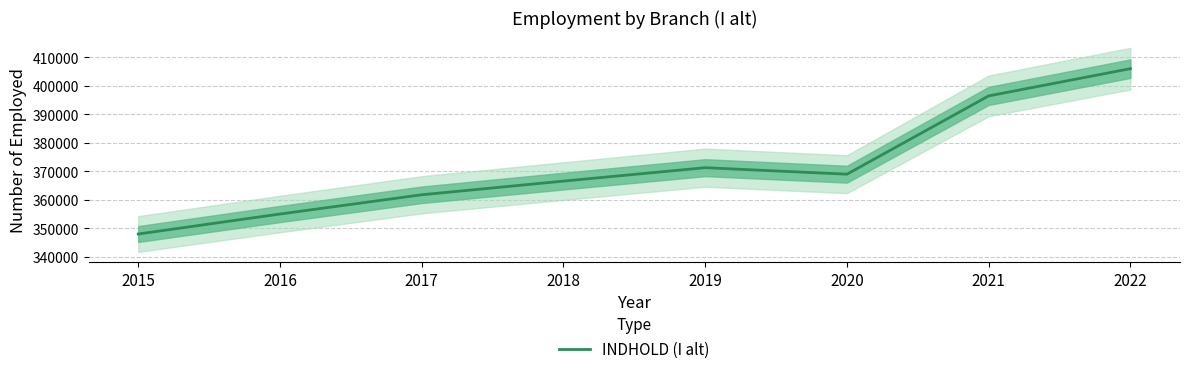

Reading left to right, transcribe all the data shown in this chart.

348061	355067	361816	366606	371309	369026	396467	406014